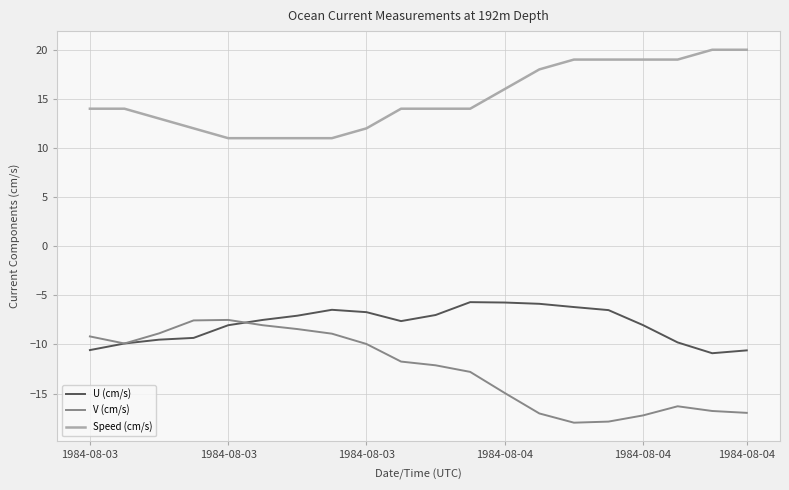

What is the highest value of the V (cm/s) series?

-7.5